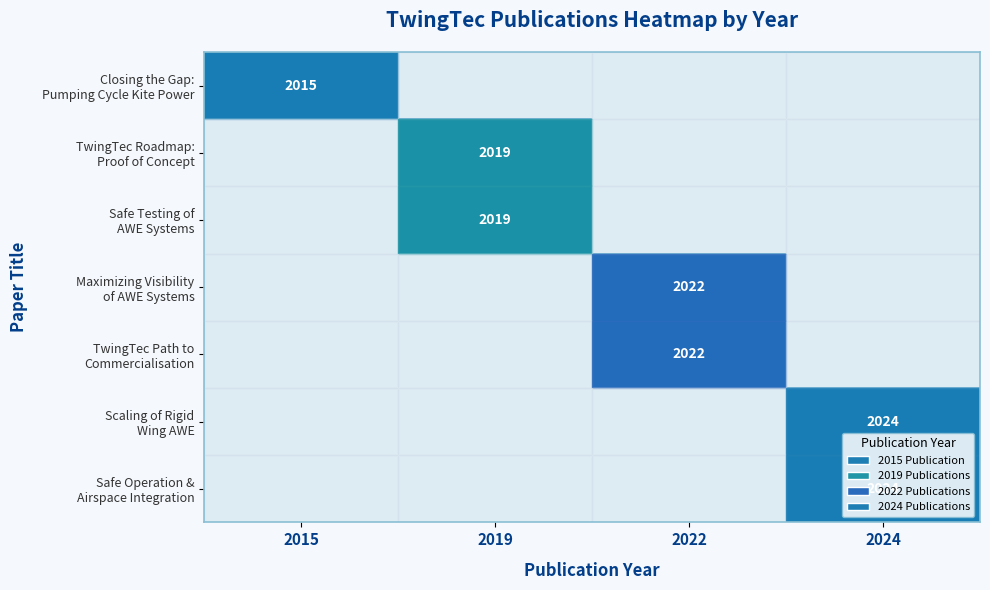

Is the value of Scaling of Rigid Wing AWE at 2019 greater than the value of Closing the Gap: Pumping Cycle Kite Power at 2022?

No